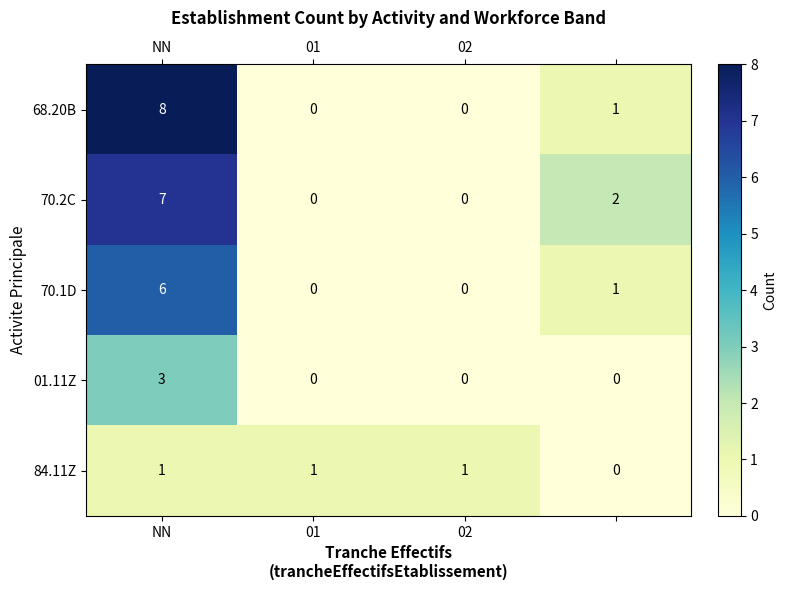

What is the greatest value displayed?

8